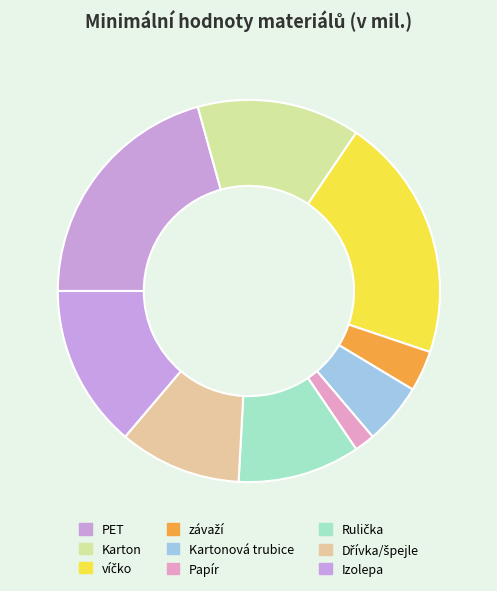

How many segments does this pie chart have?

9